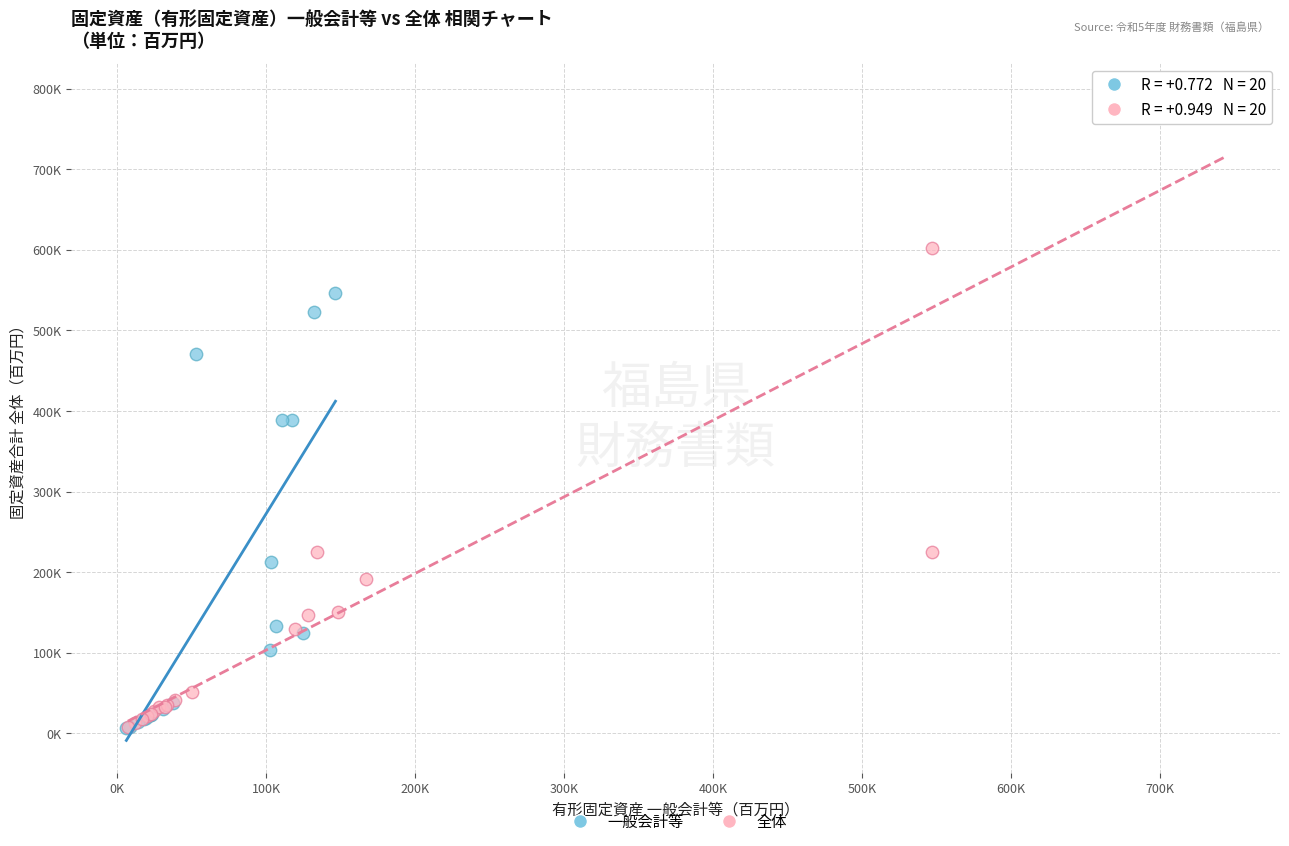

What are all the series names shown in the legend?

一般会計等, 全体